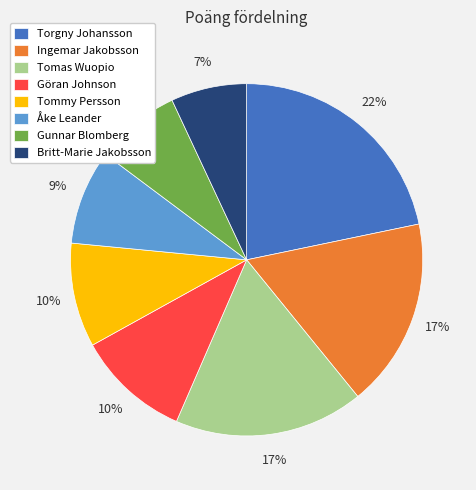

How many segments does this pie chart have?

8